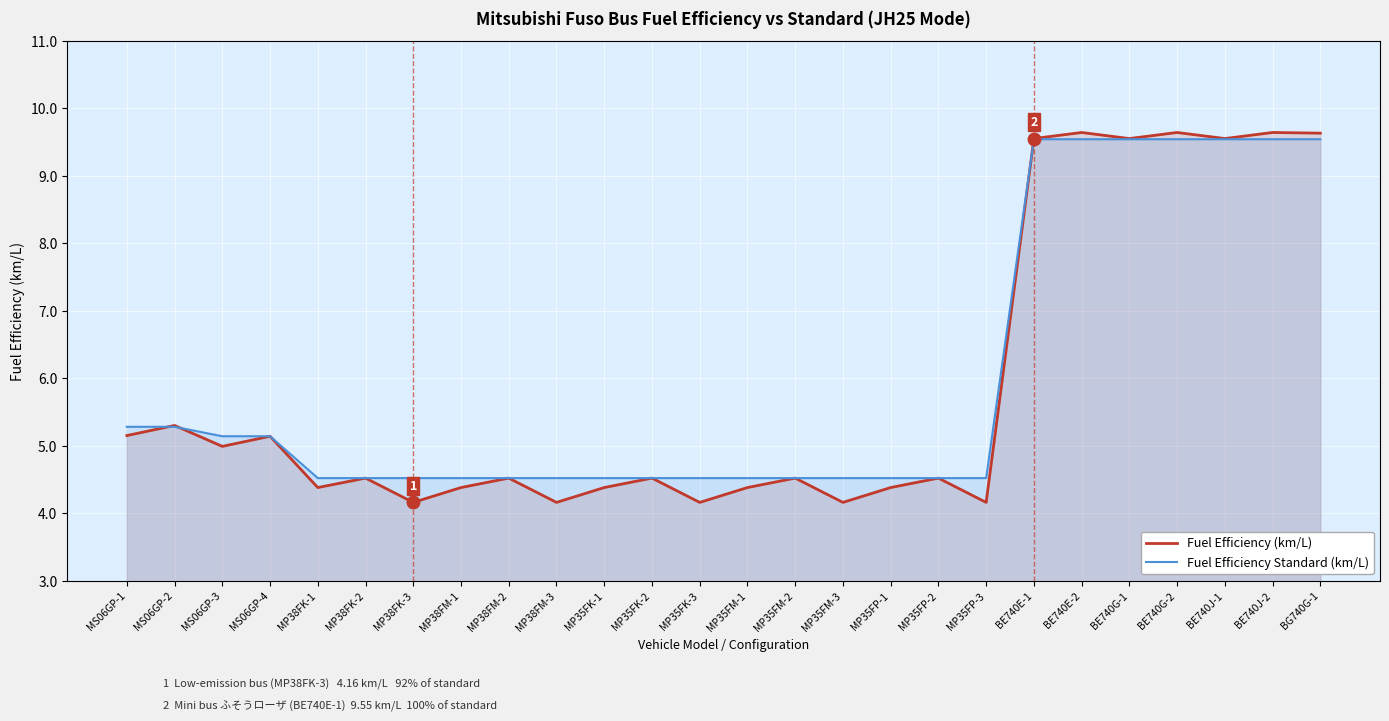

What is the sum of the Fuel Efficiency Standard (km/L) values at MP38FM-1 and BE740J-2?

14.1